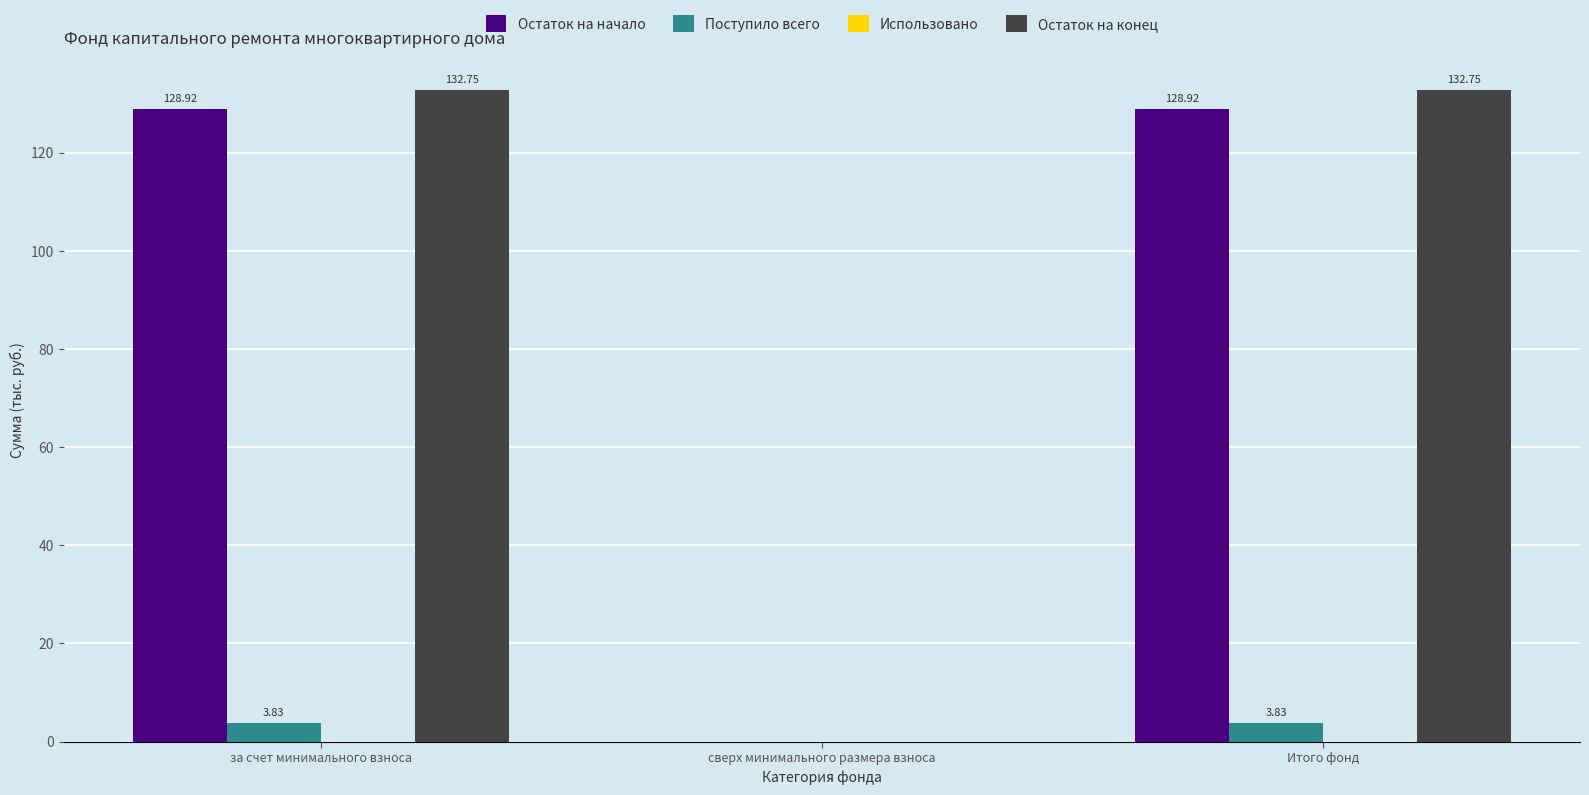

Where does the Остаток на конец series first go above 132?

за счет минимального взноса